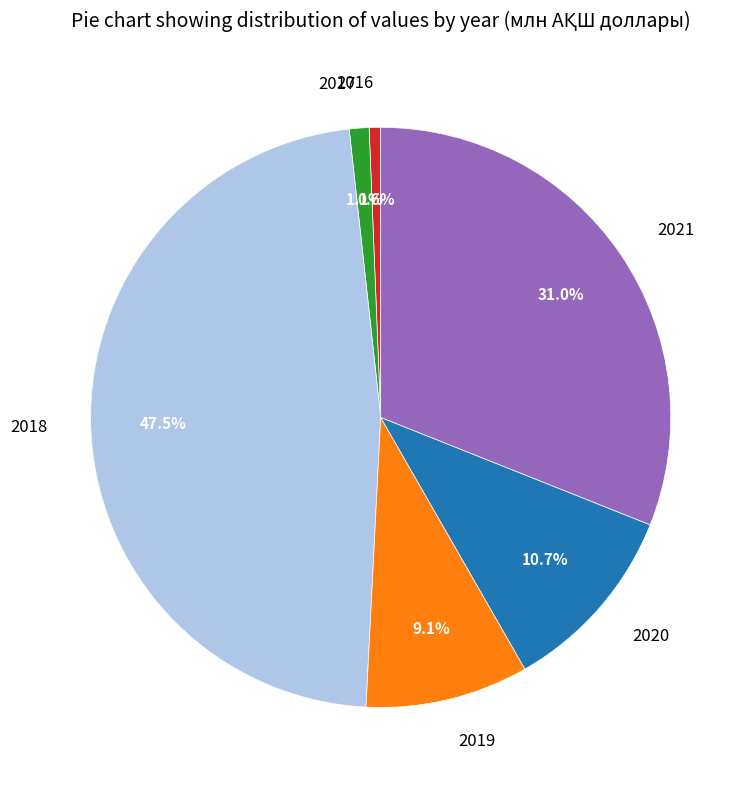

Combined, do 2018 and 2016 account for over 50%?

No